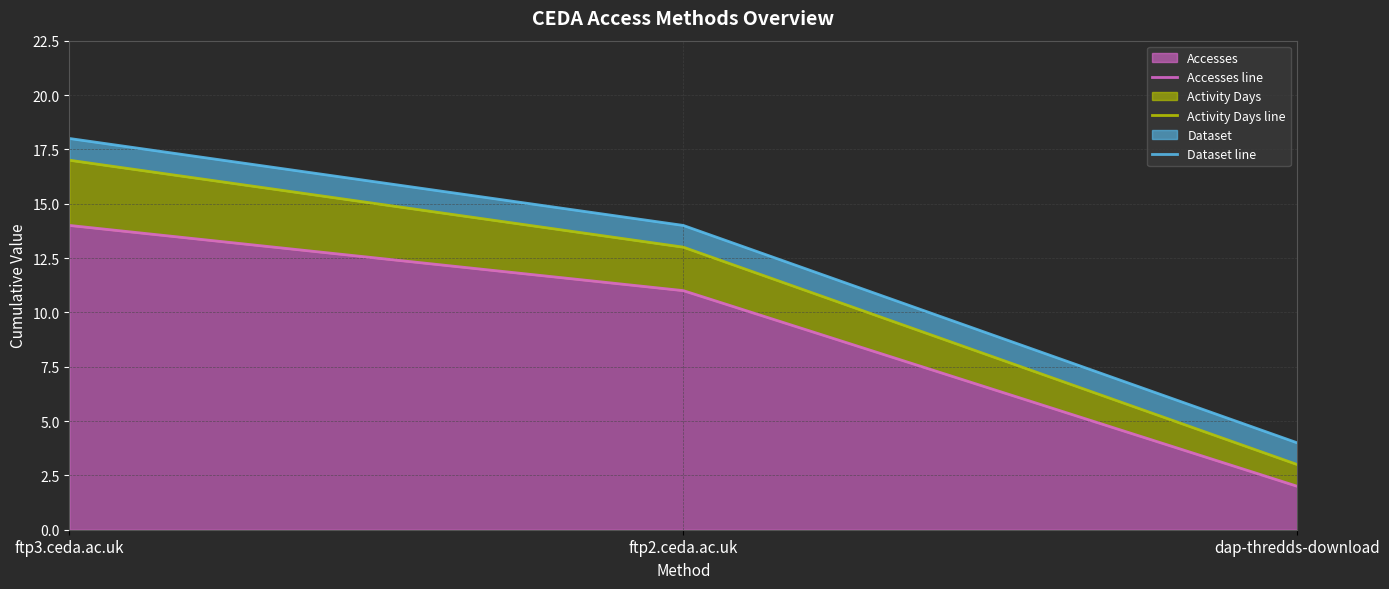

The Accesses line series shows 3 at ftp2.ceda.ac.uk. True or false?

False